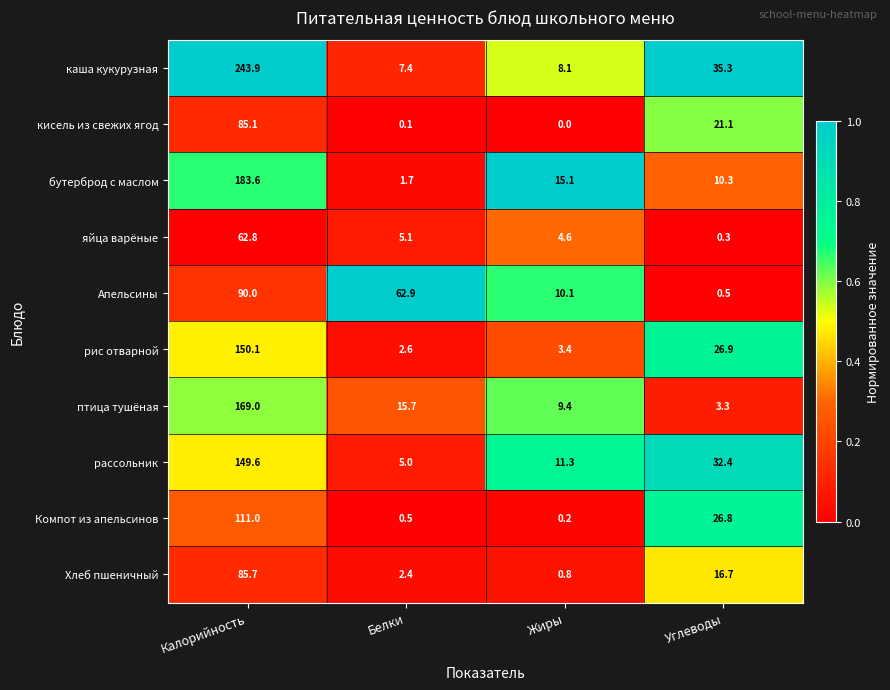

What is the average value of the Апельсины series?

40.9